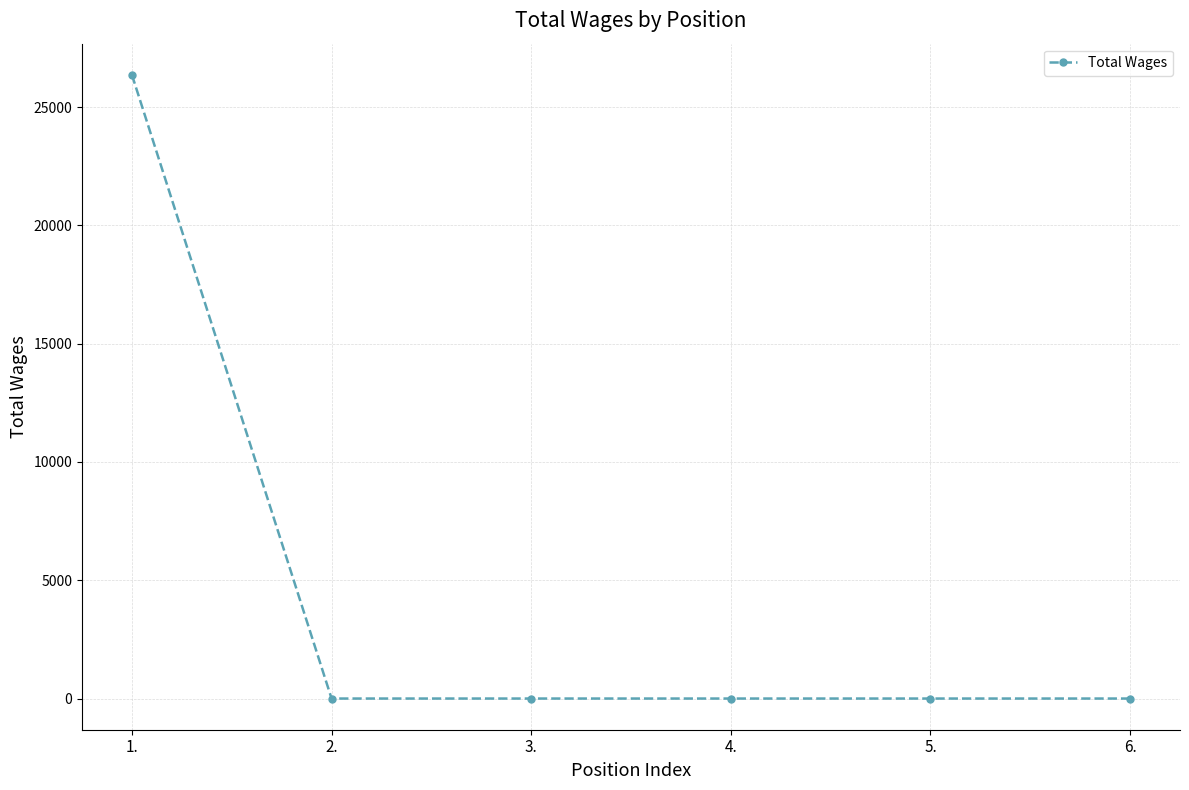

Does the chart display data point markers on the line(s)?

Yes